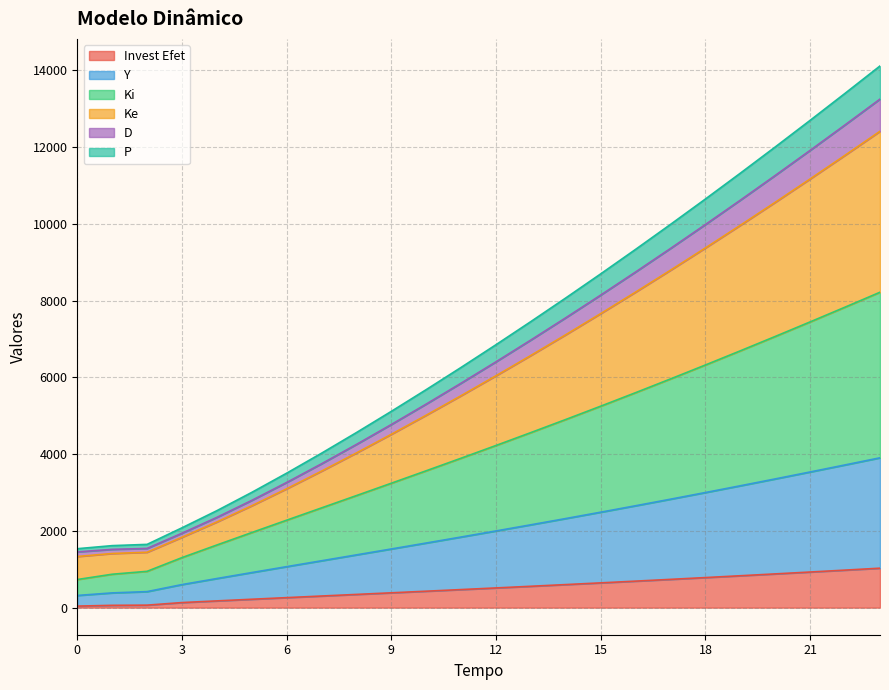

Does the chart display data point markers on the line(s)?

No